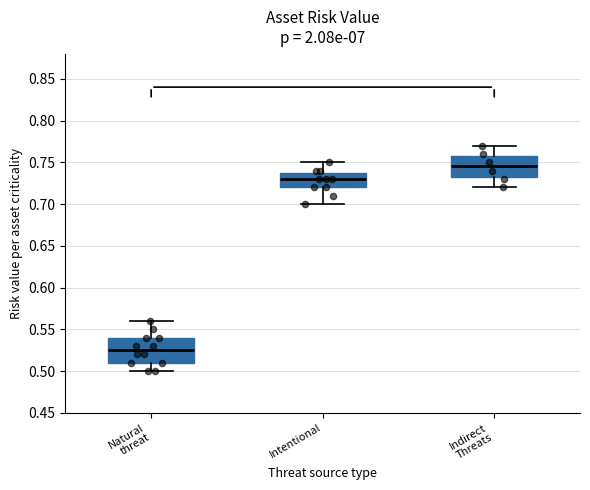

Where does the lower whisker of the box for Indirect Threats end on the y-axis? The values are not printed on the chart, so give them approximately, as read against the axis.

0.720